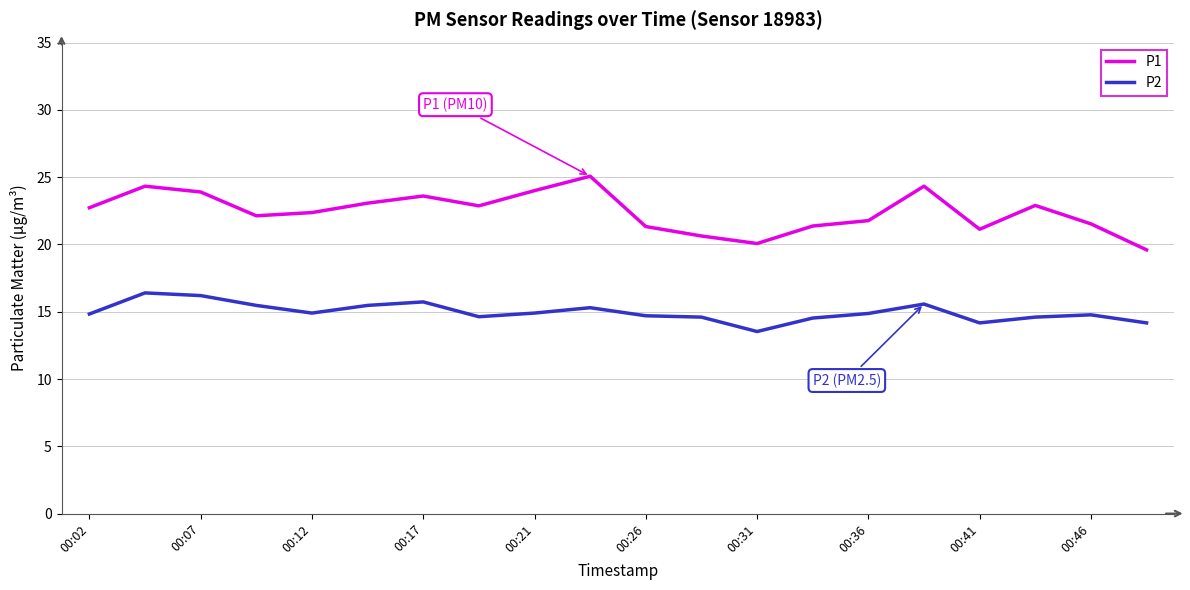

How many interior local valleys does the P1 series have?

4